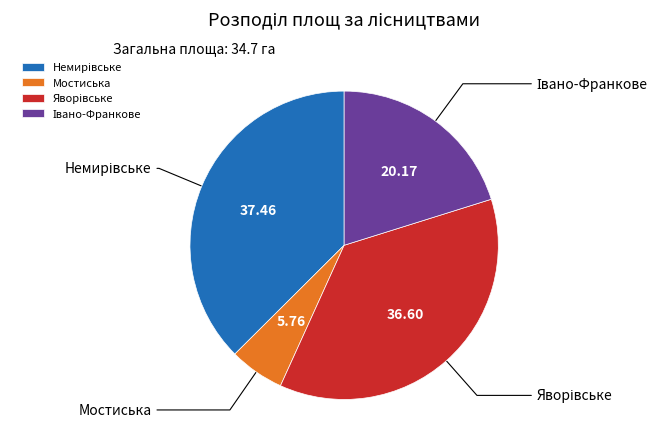

What is the smallest slice in the pie chart?

Мостиська